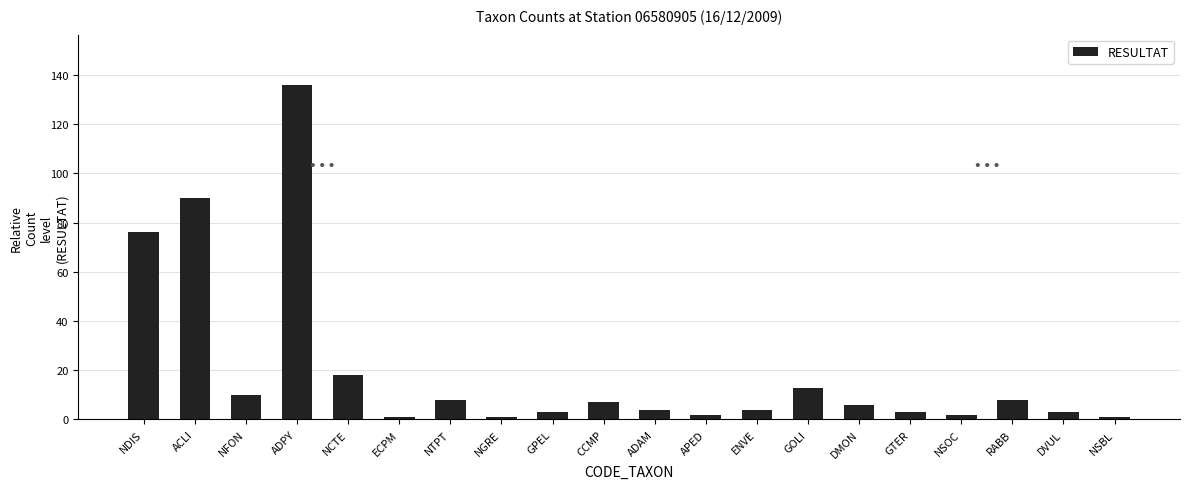

The chart shows a value of 2 at NSOC. True or false?

True